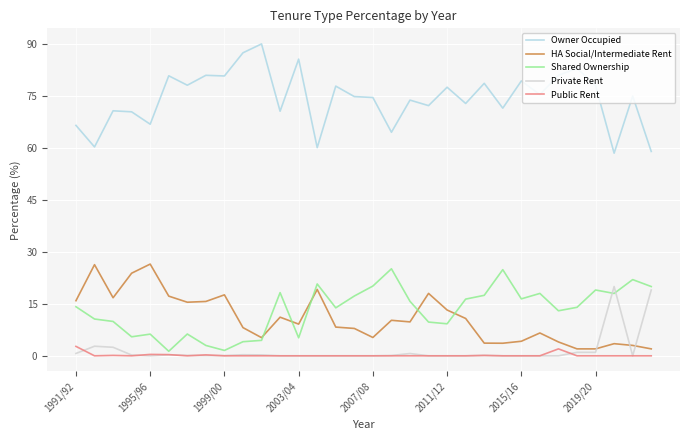

Does the chart display data point markers on the line(s)?

No